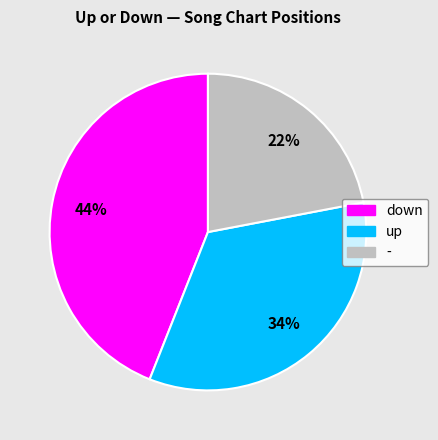

Is it true that up is 34% of the pie?

True